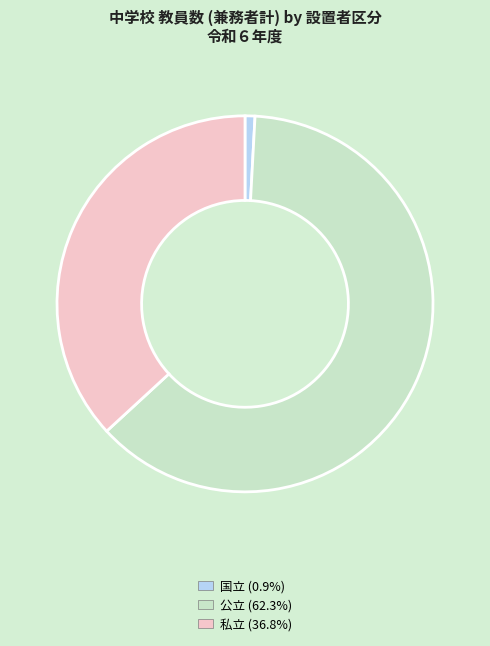

Is 公立 (62.3%) the majority of the pie?

Yes